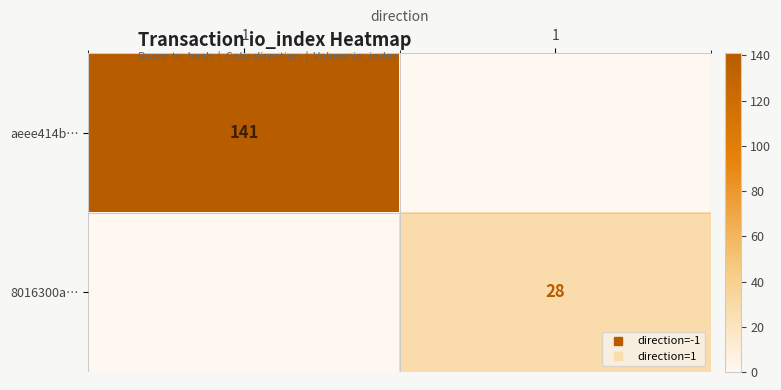

Rank the categories by aeee414b… value from lowest to highest.

1, -1